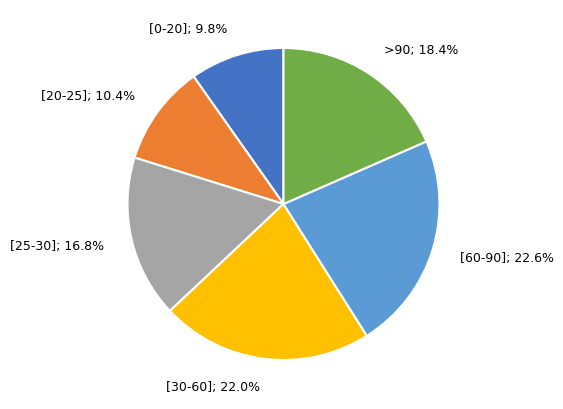

To the nearest percent, what is the average slice percentage?

17%